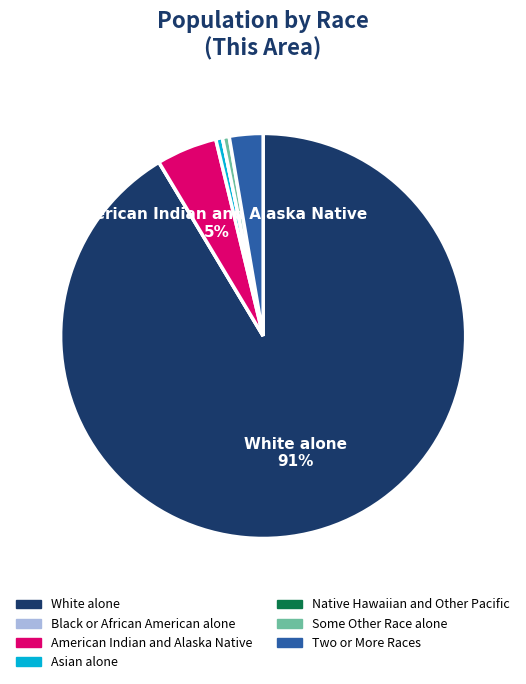

To the nearest percent, what is the average slice percentage?

14%